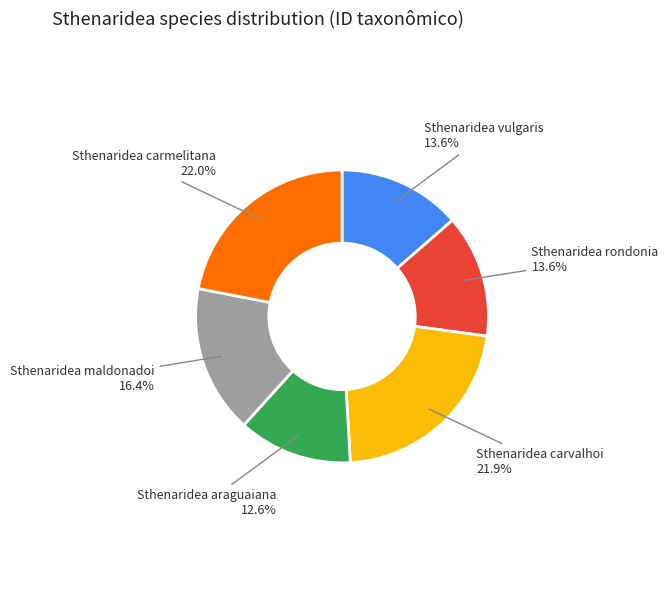

The Sthenaridea rondonia slice represents 1% of the pie. True or false?

False